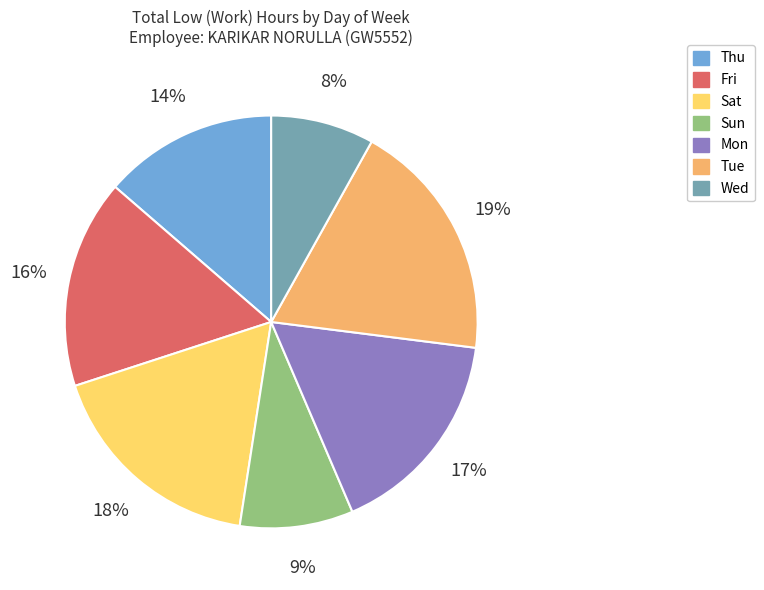

Which category has the biggest portion of the pie?

Tue